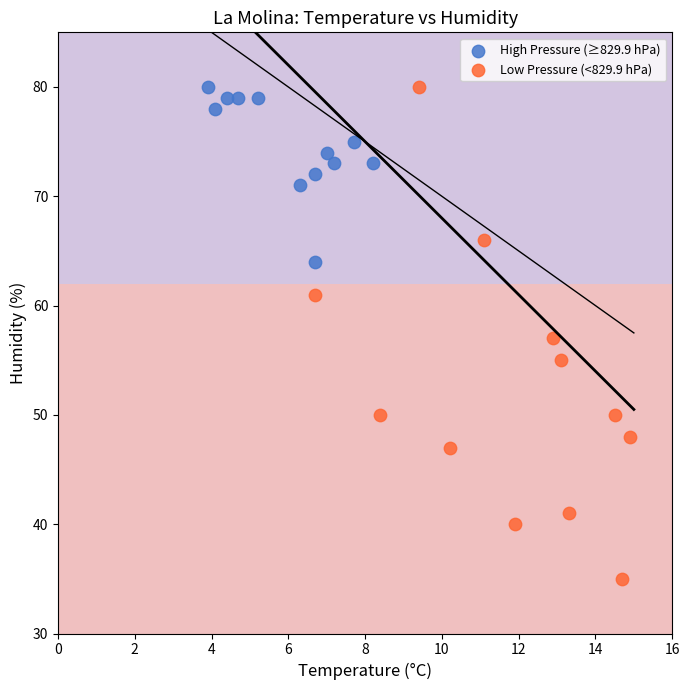

Which series has the largest Y range (max minus min)?

Low Pressure (<829.9 hPa)